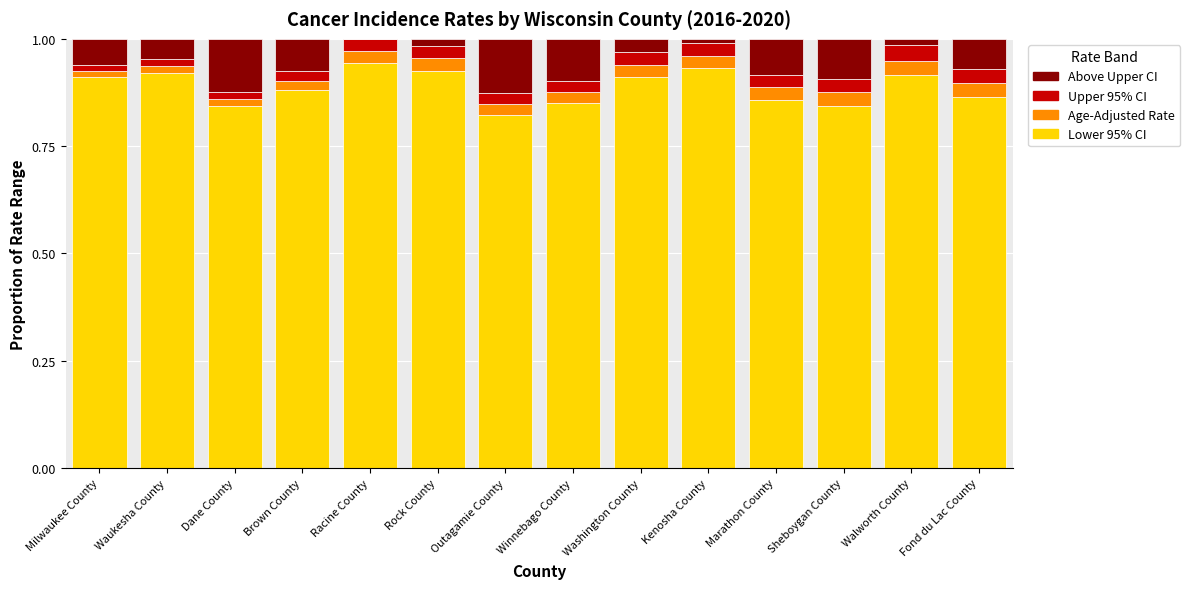

What are all the series names shown in the legend?

Above Upper CI, Upper 95% CI, Age-Adjusted Rate, Lower 95% CI